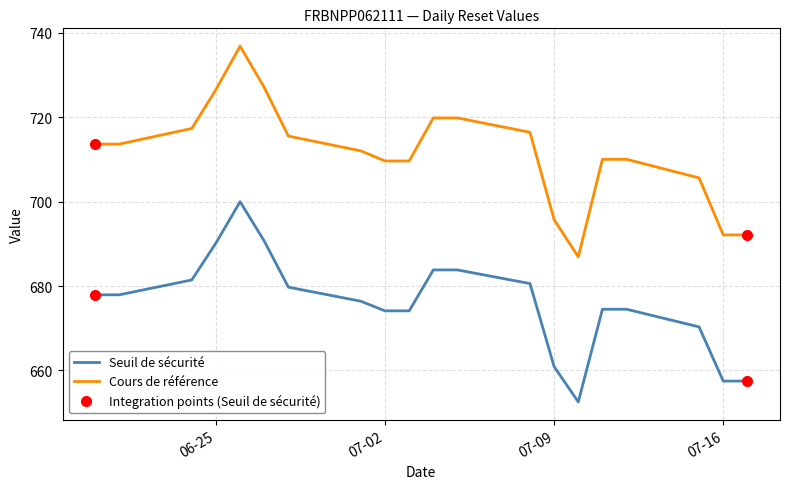

Is the value of Seuil de sécurité at 2024-07-05 greater than the value of Cours de référence at 2024-07-09?

No